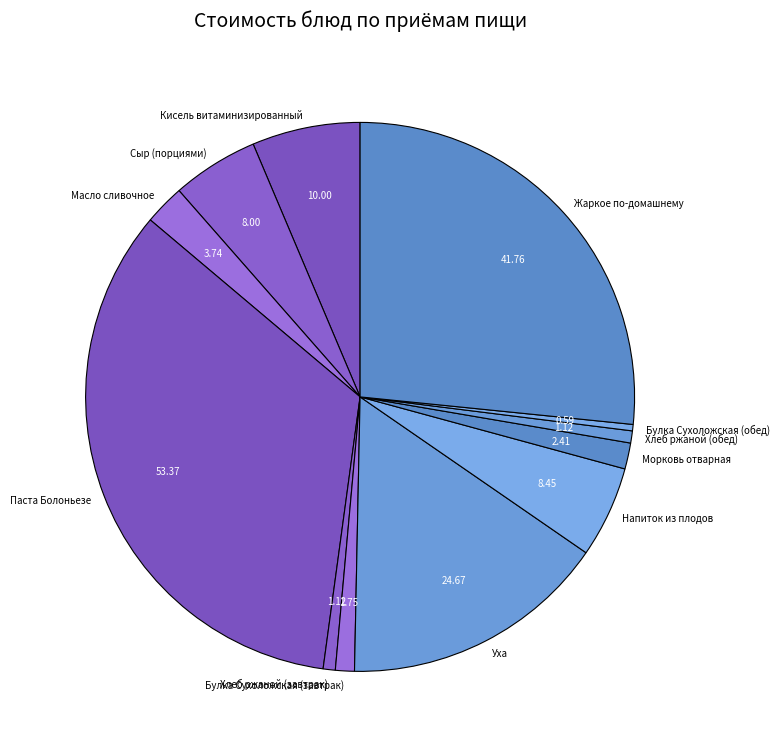

Which has a higher value, Напиток из плодов or Булка Сухоложская (обед)?

Напиток из плодов